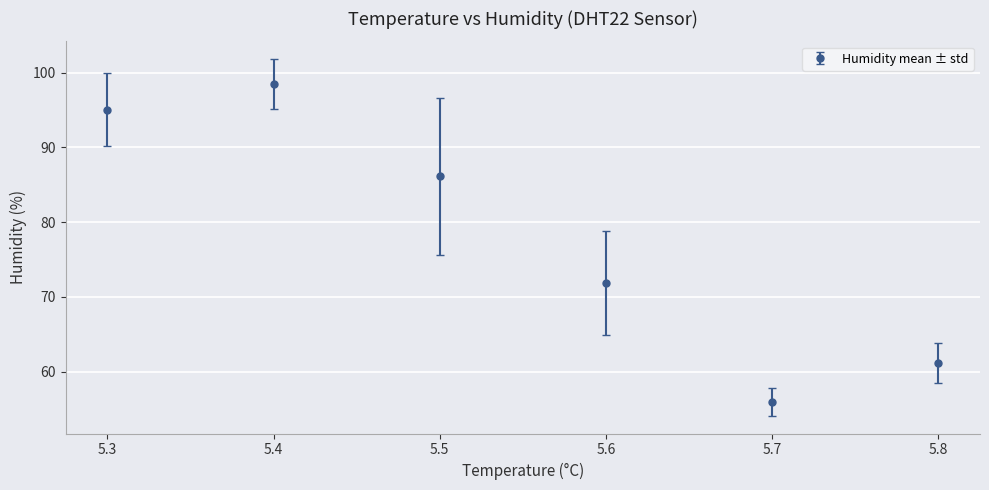

What is the value of the 4th point from the left?

71.8